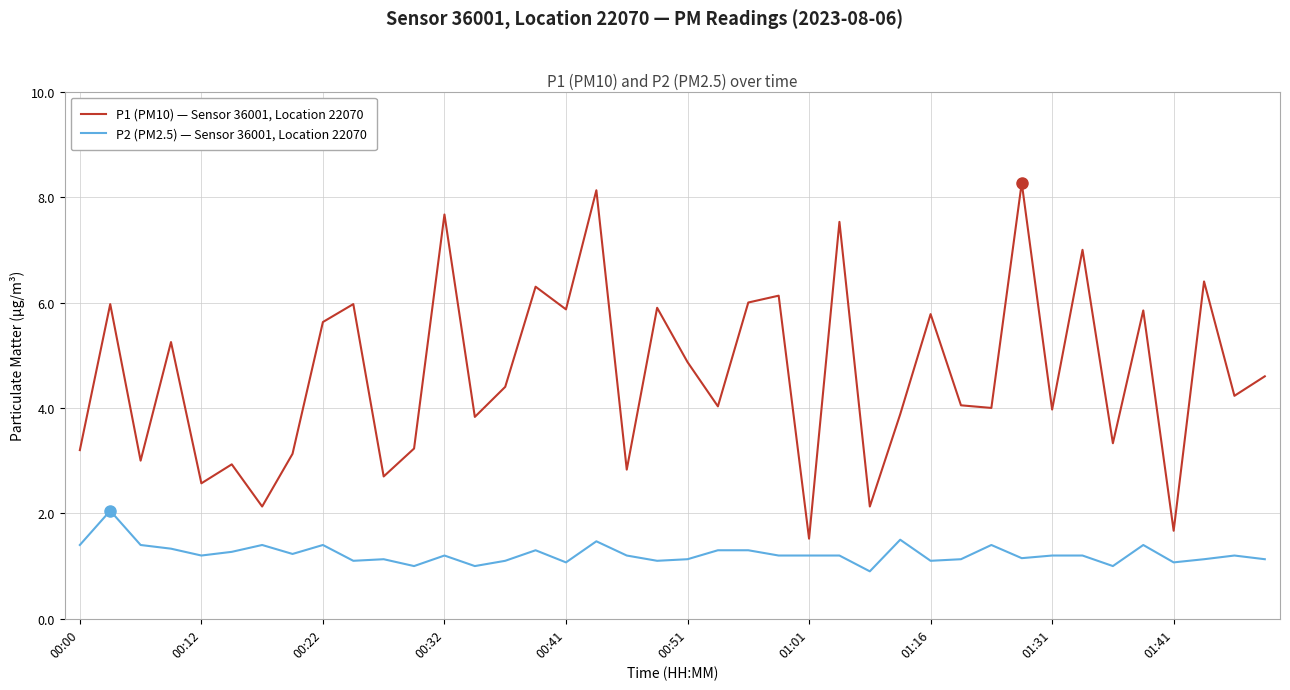

Rank the series by their average value, from lowest to highest.

P2 (PM2.5) — Sensor 36001, Location 22070, P1 (PM10) — Sensor 36001, Location 22070